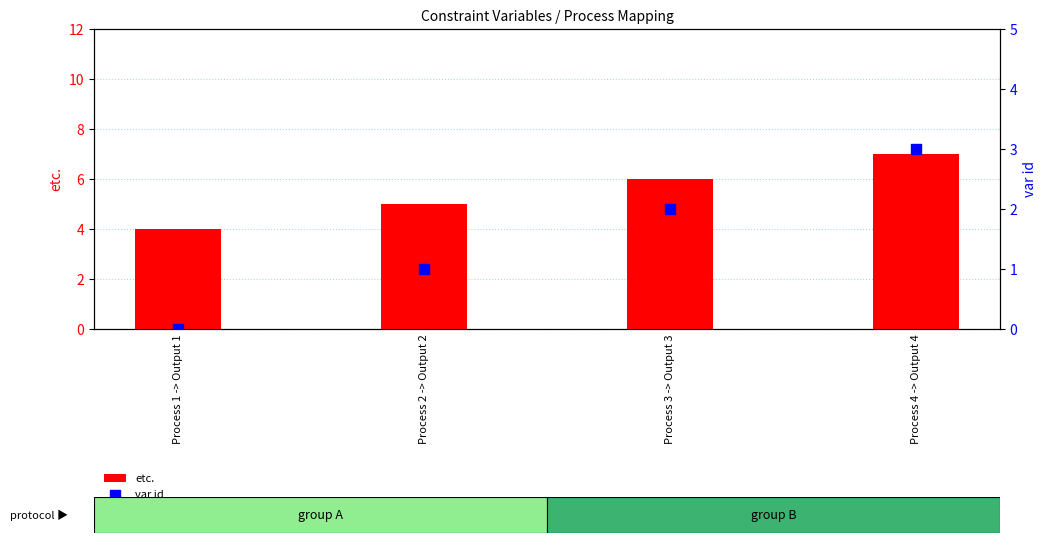

Which series reaches the minimum Y coordinate?

var id